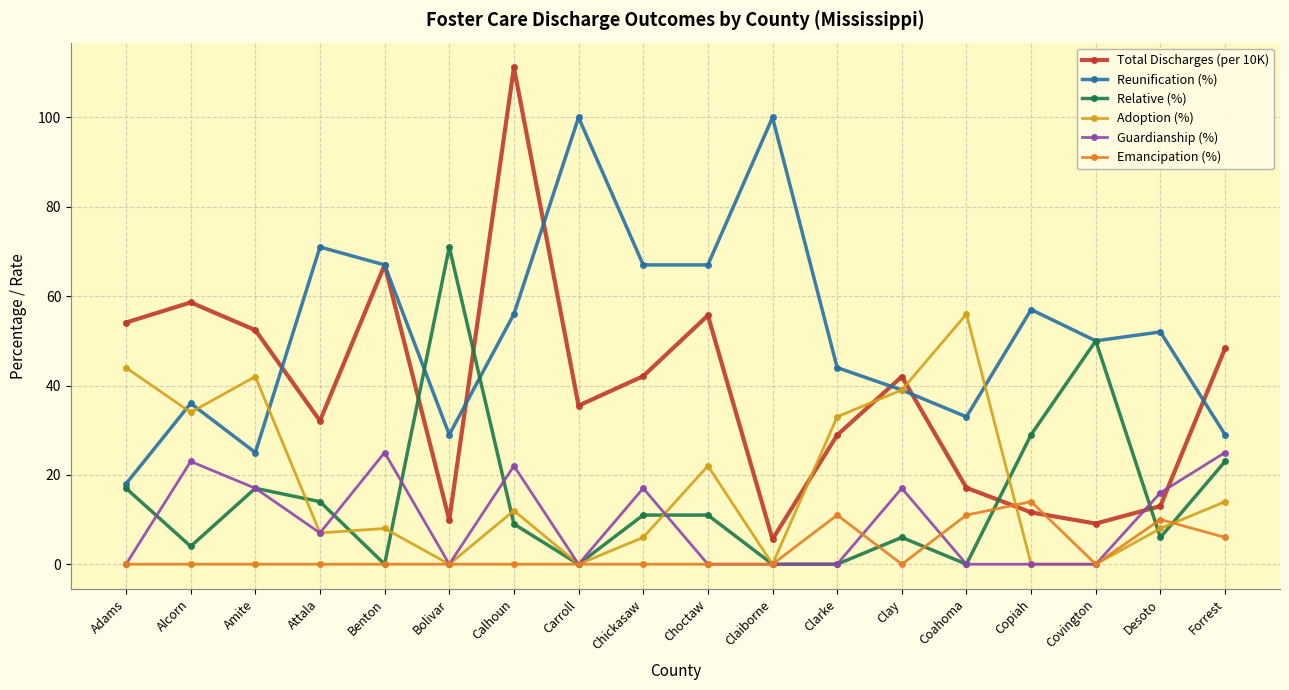

True or false: Adoption (%) has a value of 14.0 at Forrest.

True